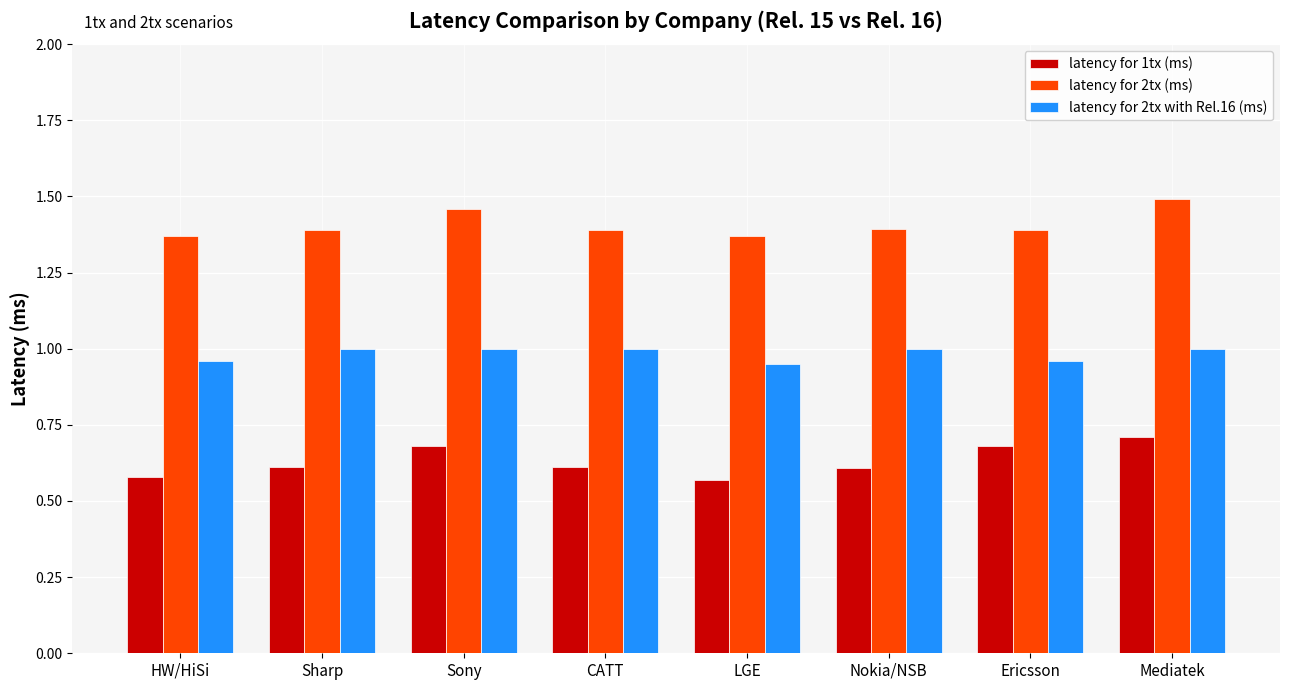

What is the sum of all latency for 2tx with Rel.16 (ms) values?

7.9